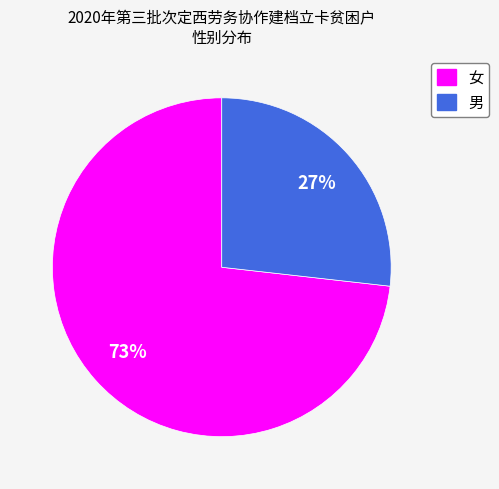

Is it true that 女 is 62% of the pie?

False